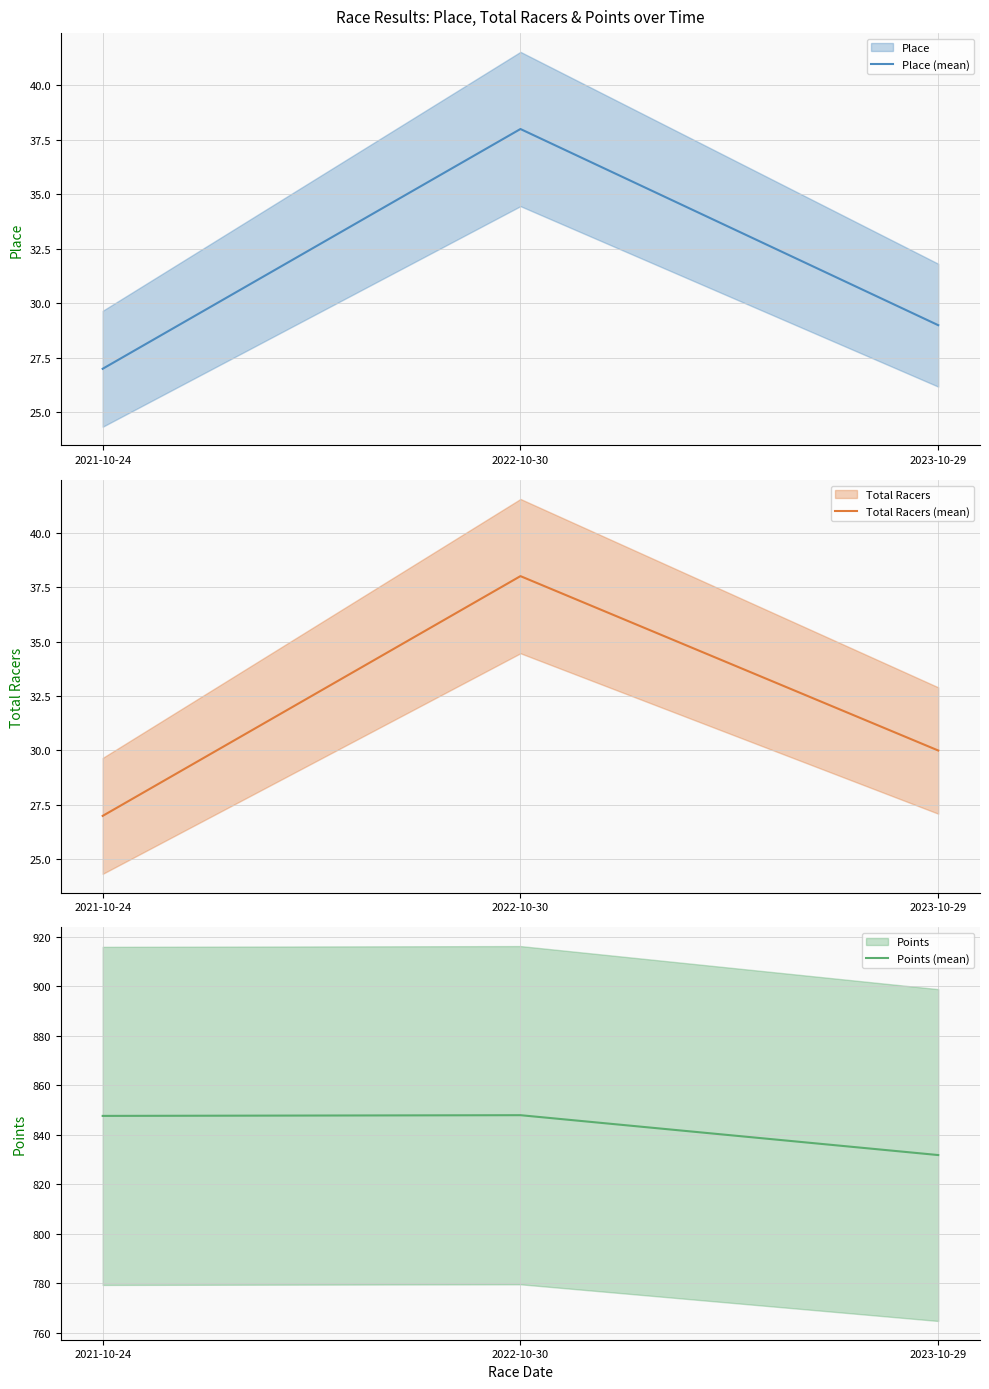

At which category is the sum across all series the highest?

2022-10-30